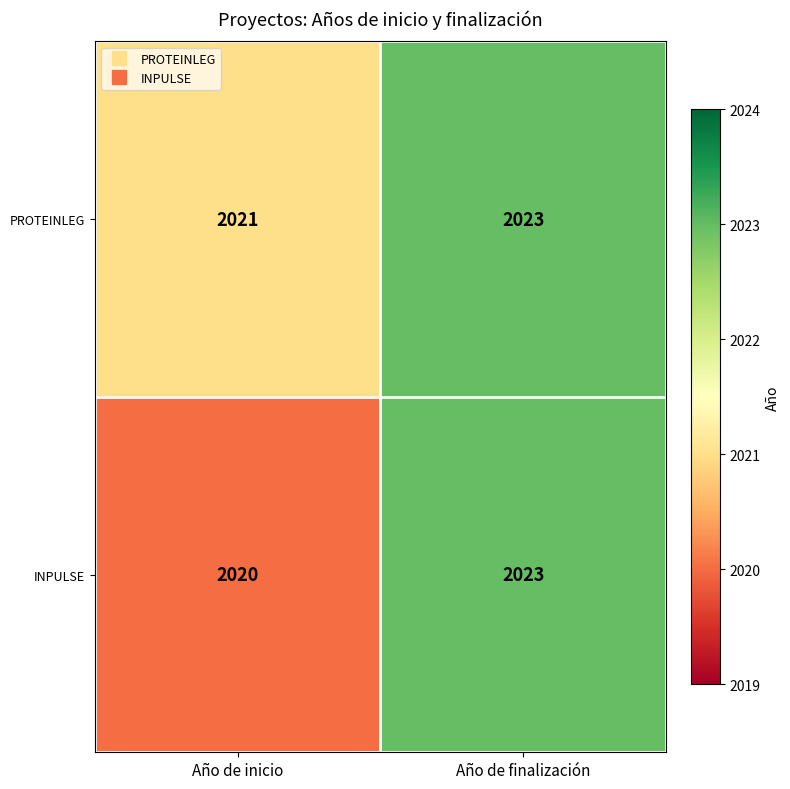

Reading left to right, extract all data points from this chart.

PROTEINLEG: 2021	2023
INPULSE: 2020	2023